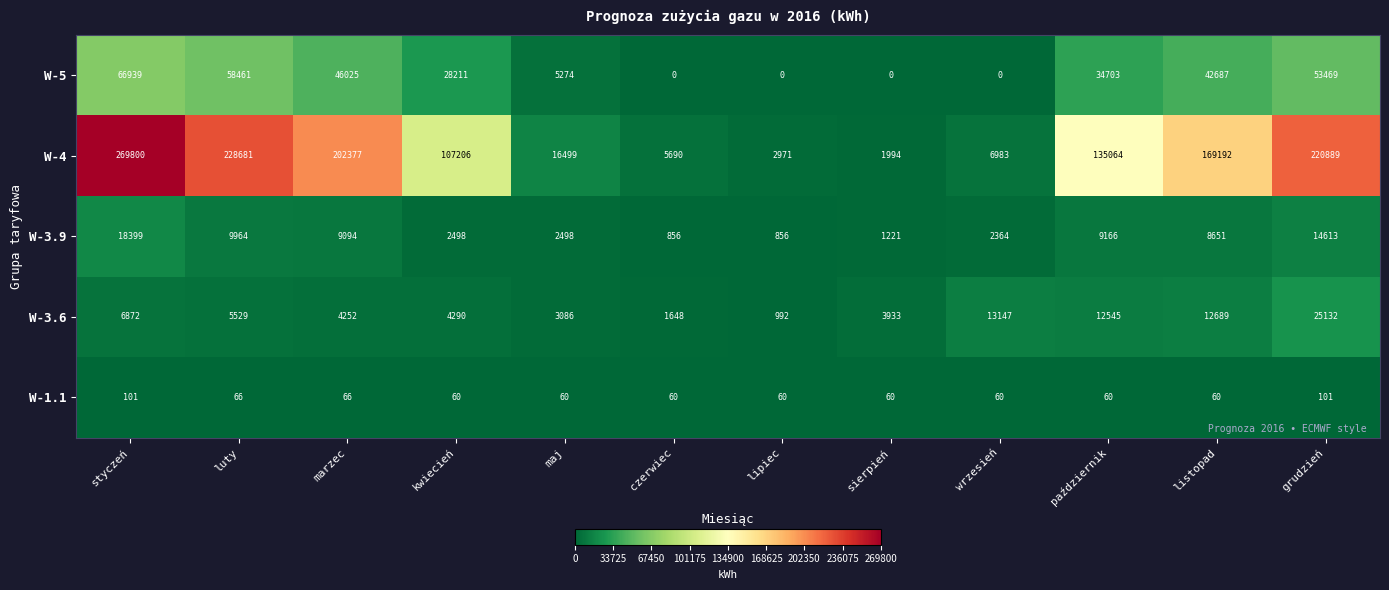

Rank the series by their maximum value, from highest to lowest.

W-4, W-5, W-3.6, W-3.9, W-1.1